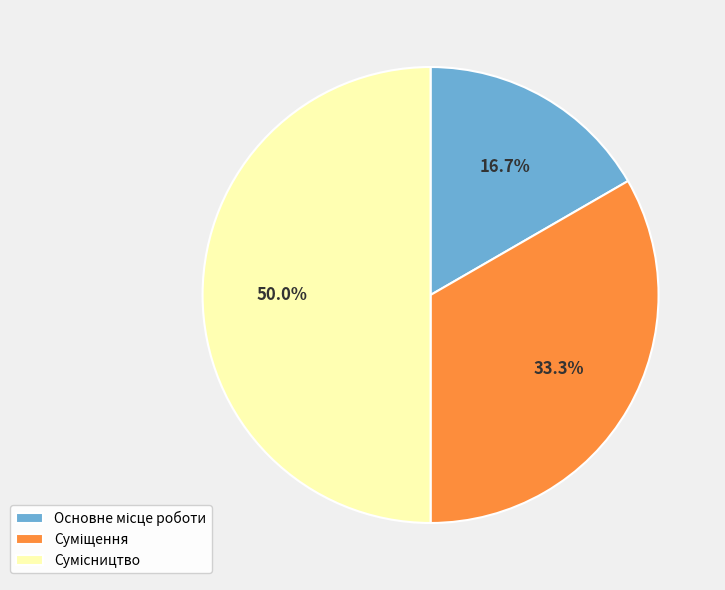

To the nearest percent, what is the average slice percentage?

33%